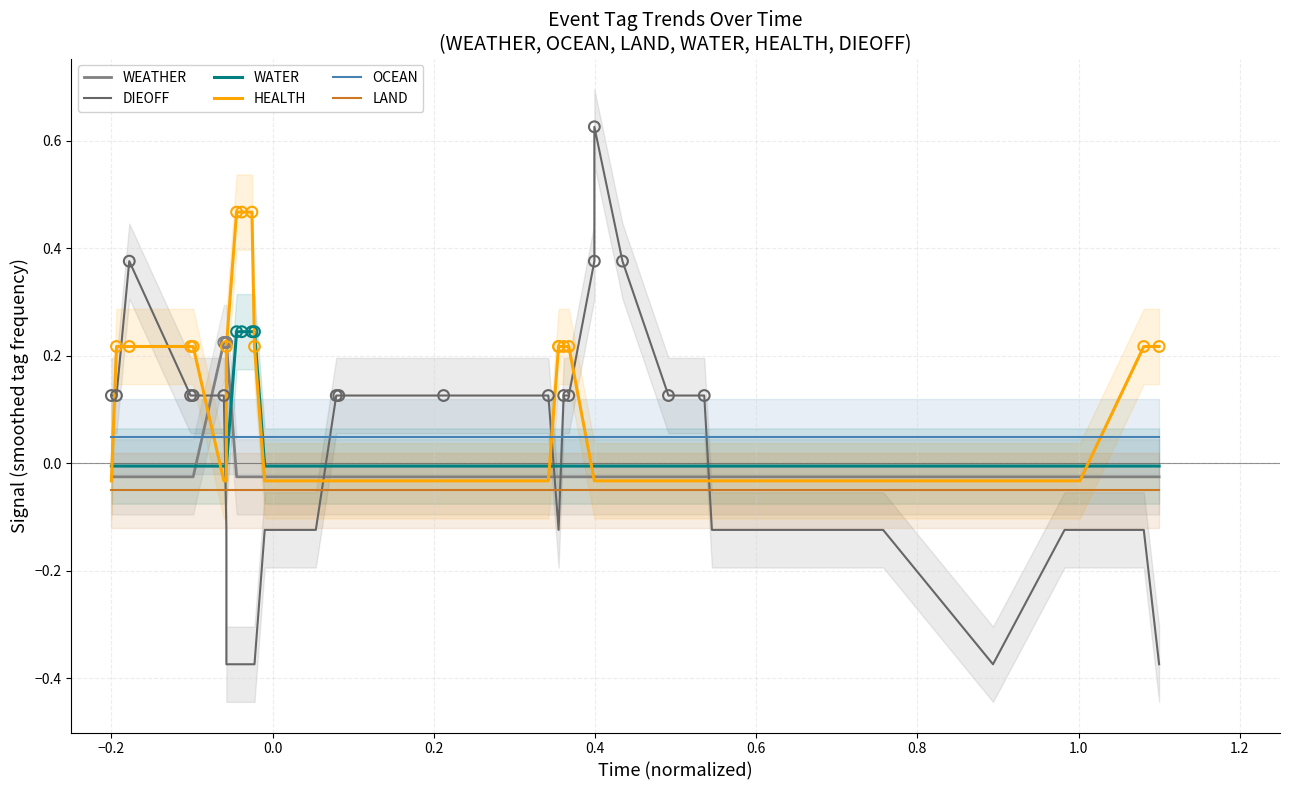

At how many categories does at least one series exceed 0?

40